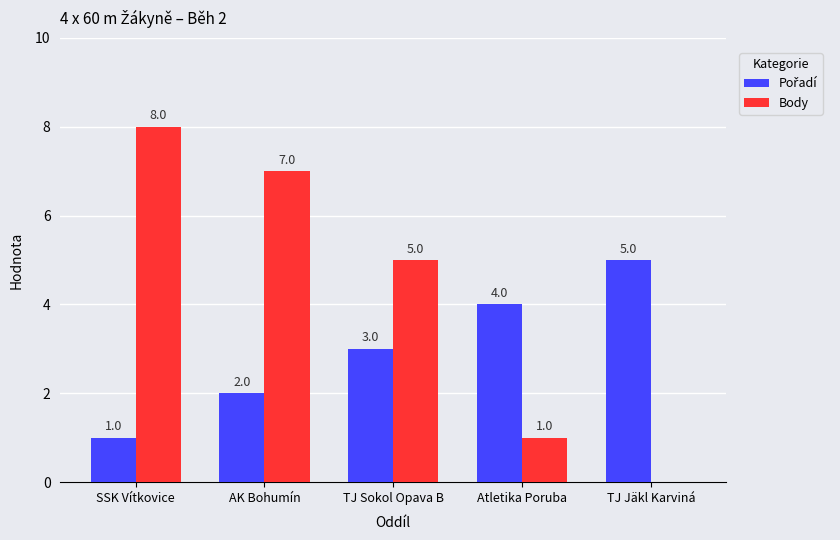

Which label corresponds to the largest value in the chart?

SSK Vítkovice